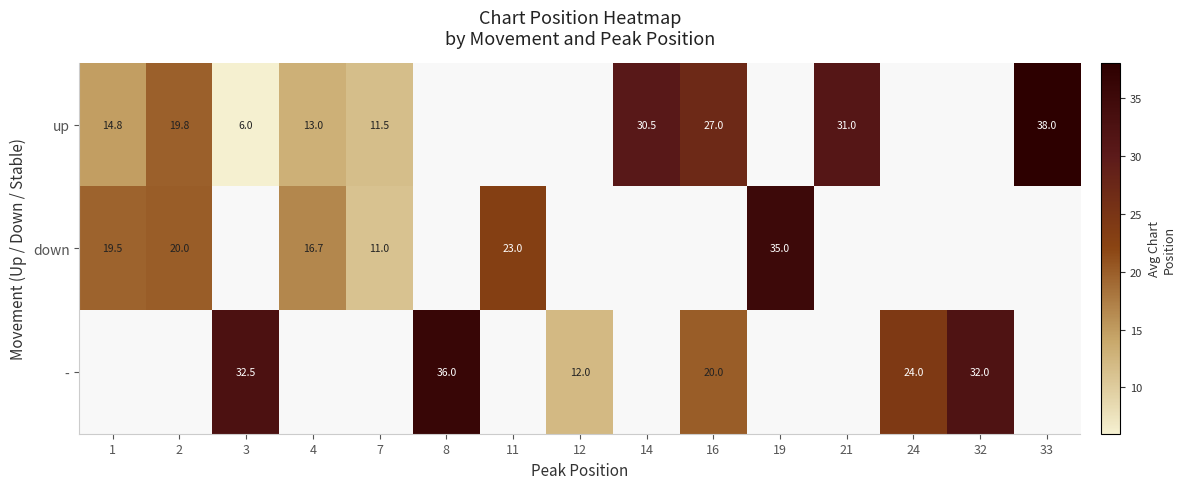

Is the value of up at 21 greater than the value of - at 24?

Yes